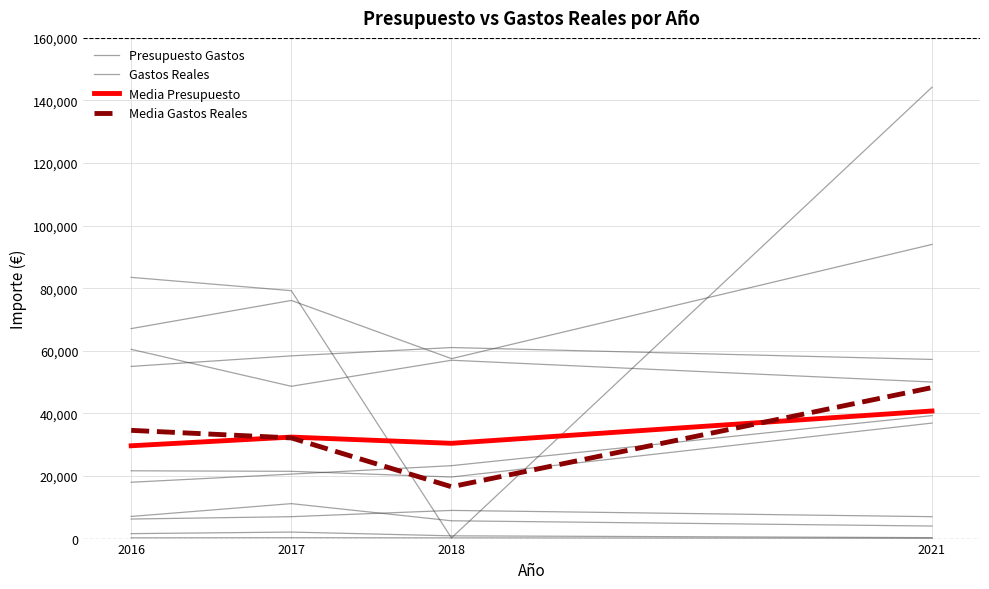

Which category has the highest value in the Media Gastos Reales series?

2021